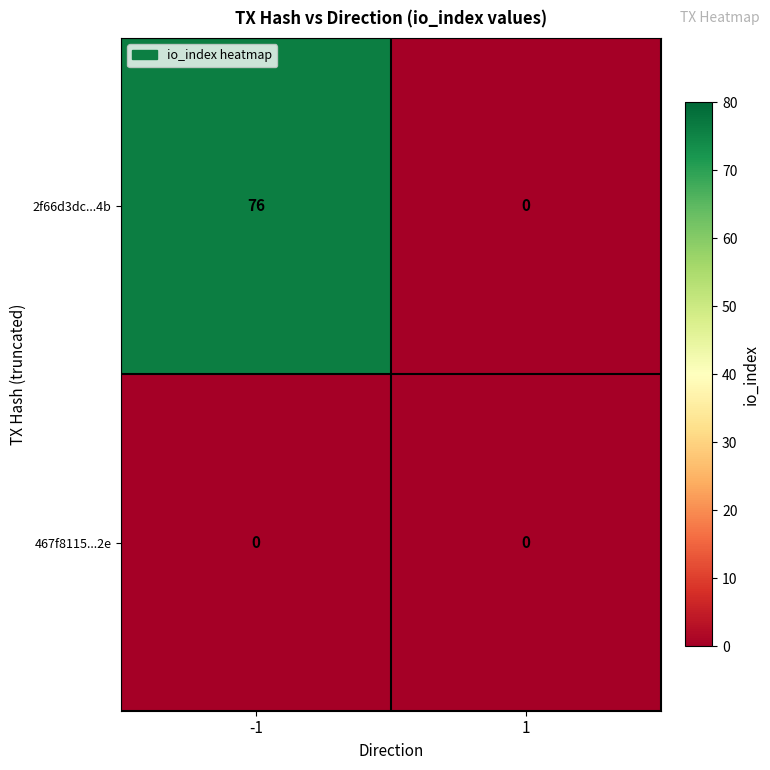

At how many categories does at least one series exceed 49?

1